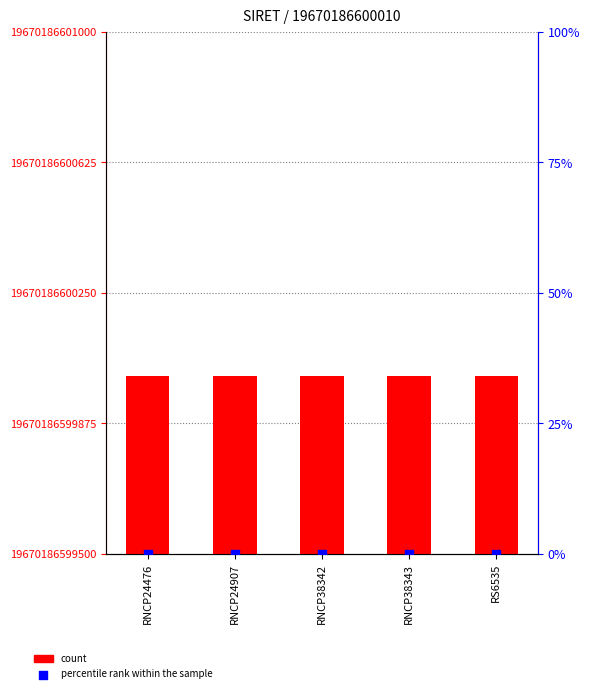

Is the value of count at RS6535 greater than the value of percentile rank within the sample at RNCP38343?

Yes